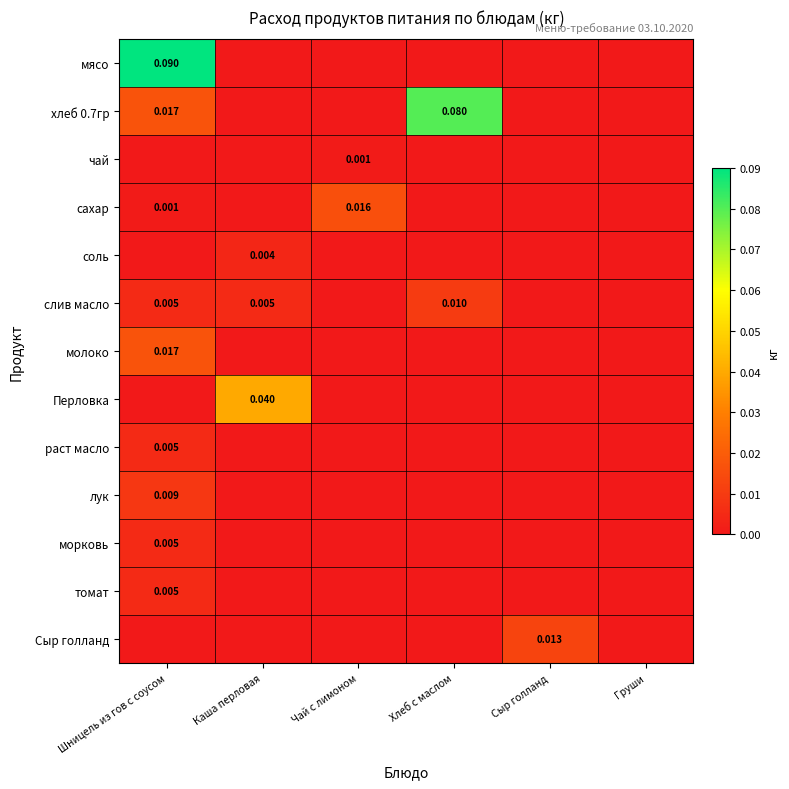

Rank the series at Каша перловая from highest to lowest value.

Перловка, слив масло, соль, мясо, хлеб 0.7гр, чай, сахар, молоко, раст масло, лук, морковь, томат, Сыр голланд